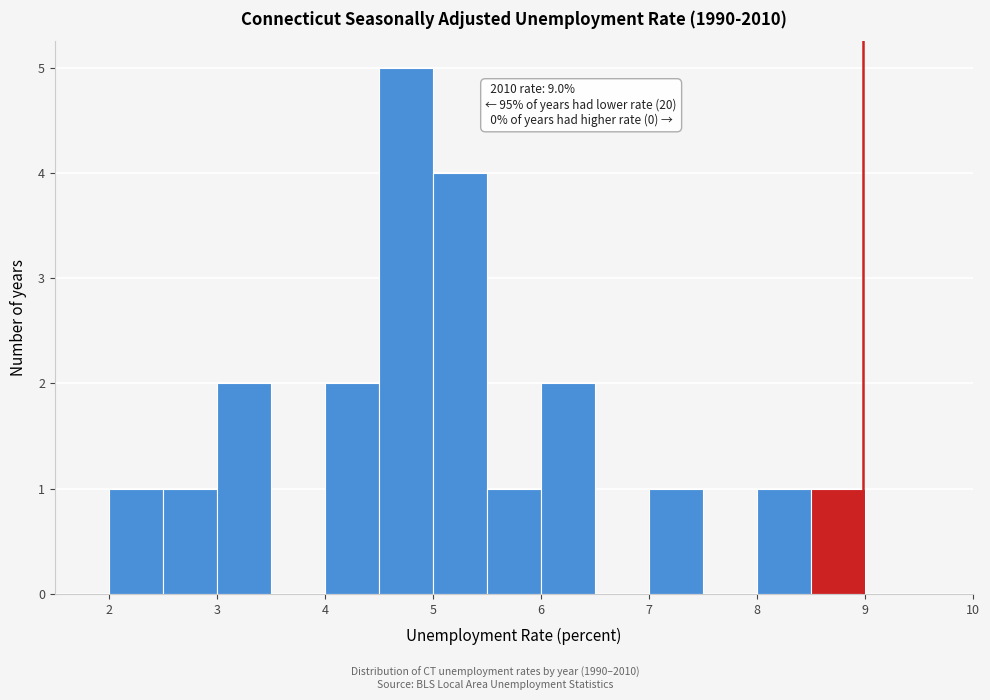

Which range on the x-axis has the tallest bar?

4.5 to 5.0